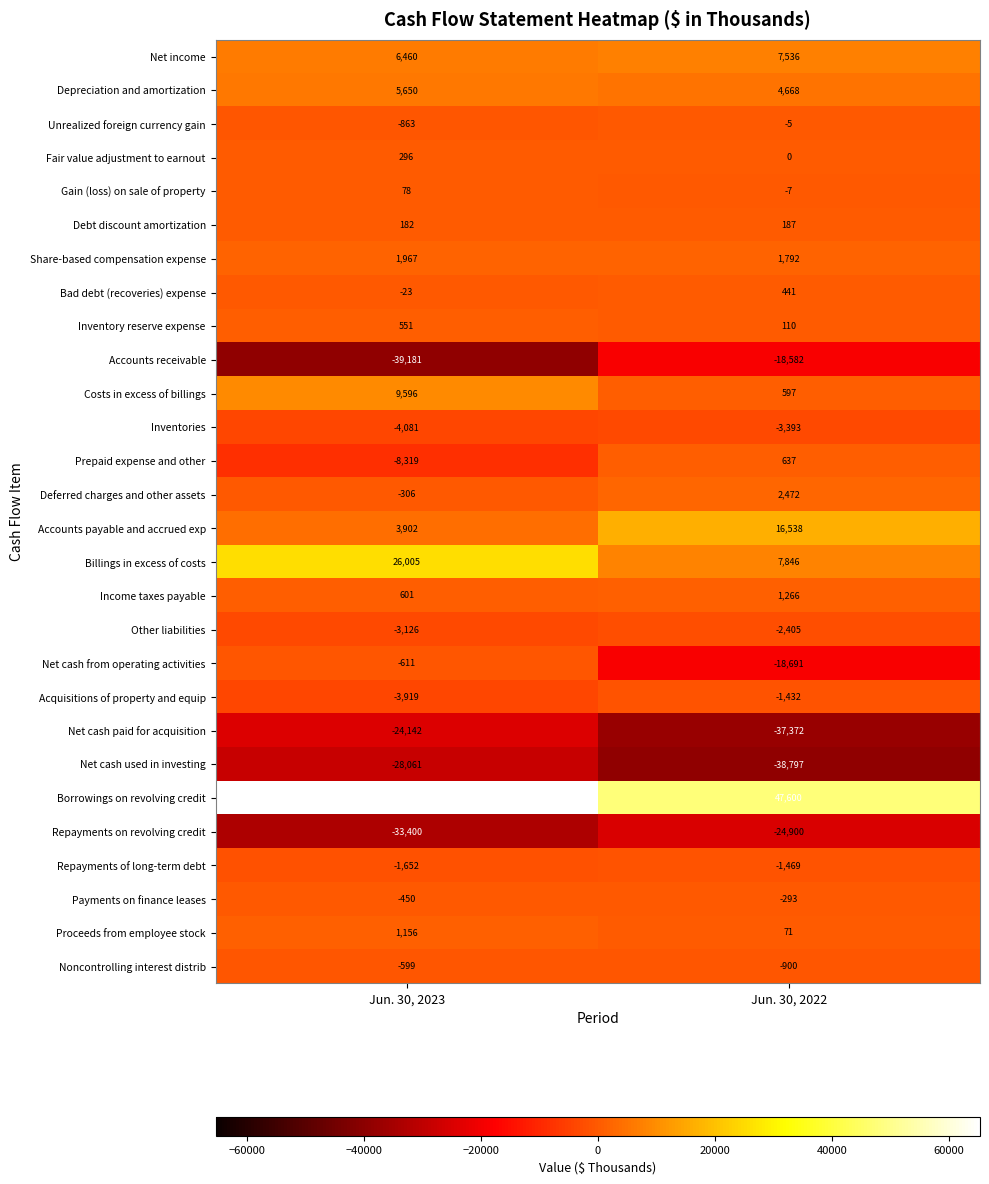

Is it true that Unrealized foreign currency gain equals -260 at Jun. 30, 2023?

False